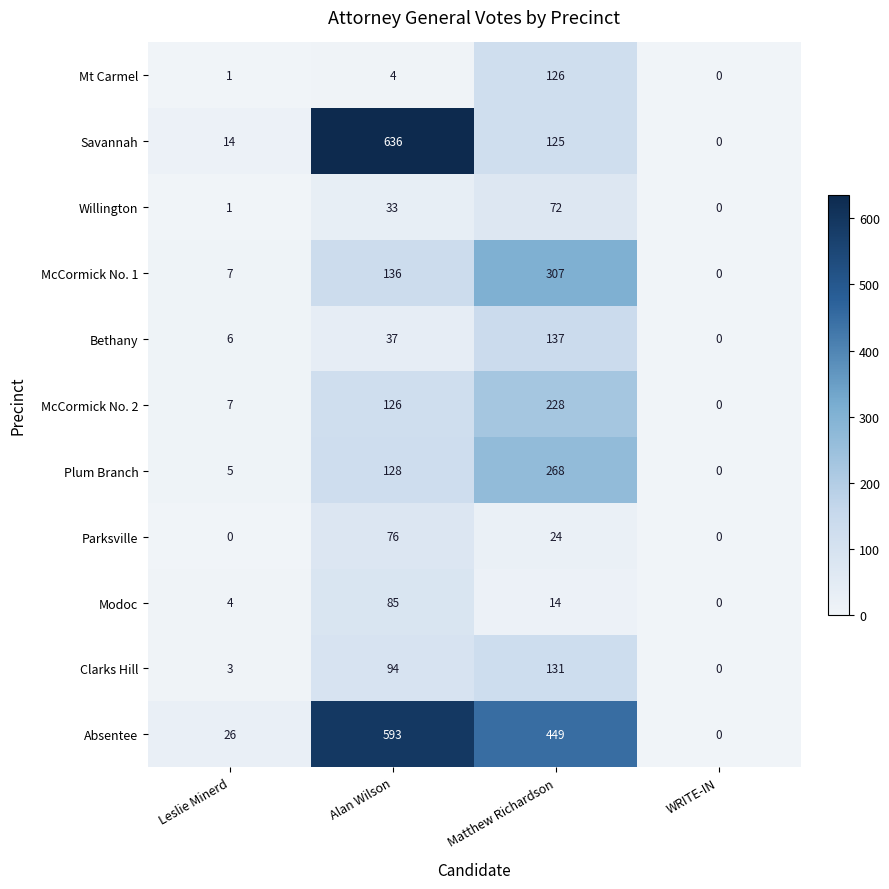

What is the spread (max minus min) of values at Leslie Minerd?

26